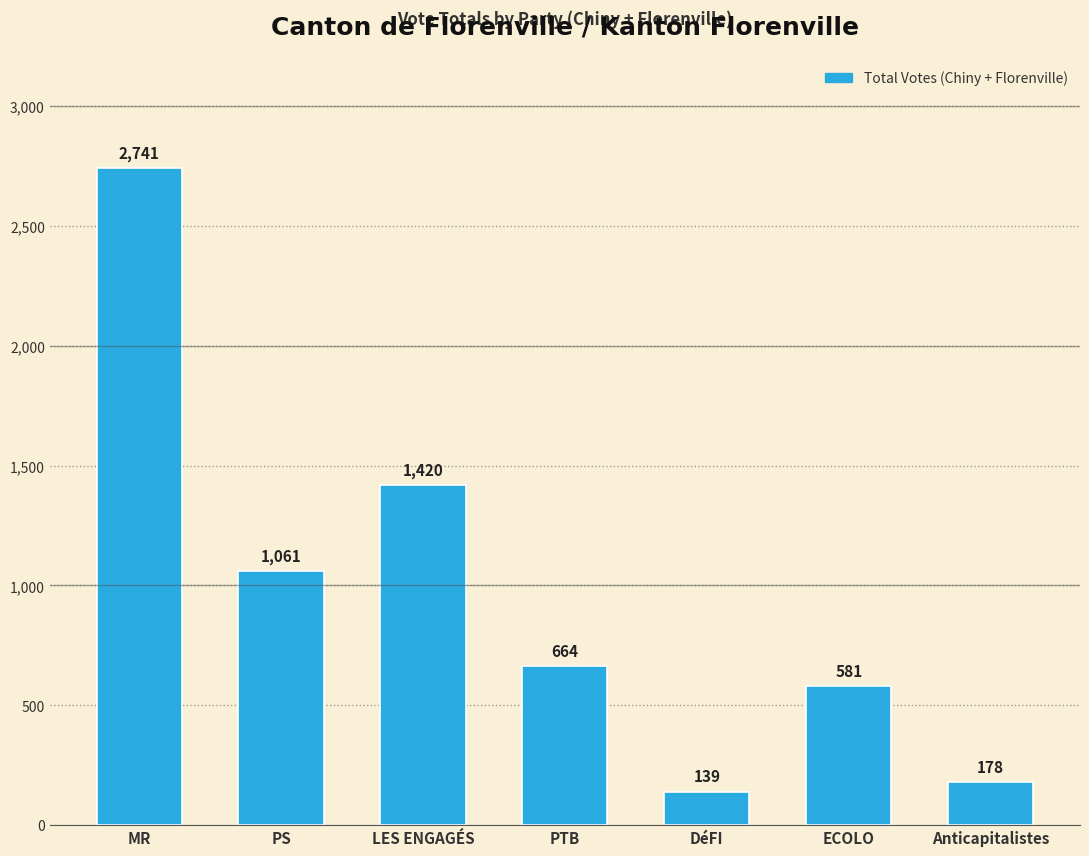

The chart shows a value of 1061 at PS. True or false?

True